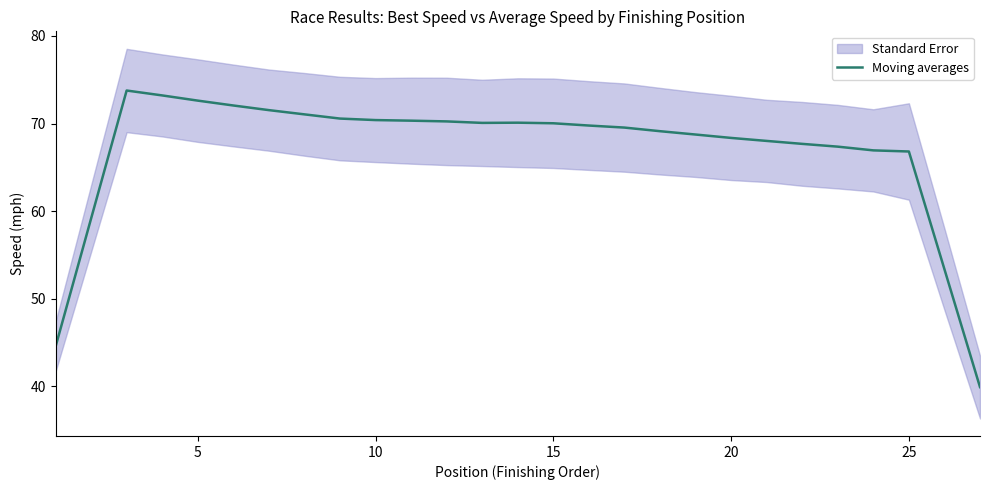

Reading right to left, transcribe all the data shown in this chart.

39.9	53.4	66.8	66.9	67.4	67.7	68.0	68.4	68.7	69.1	69.5	69.8	70.0	70.1	70.1	70.2	70.3	70.4	70.6	71.1	71.5	72.1	72.6	73.2	73.8	59.2	44.5